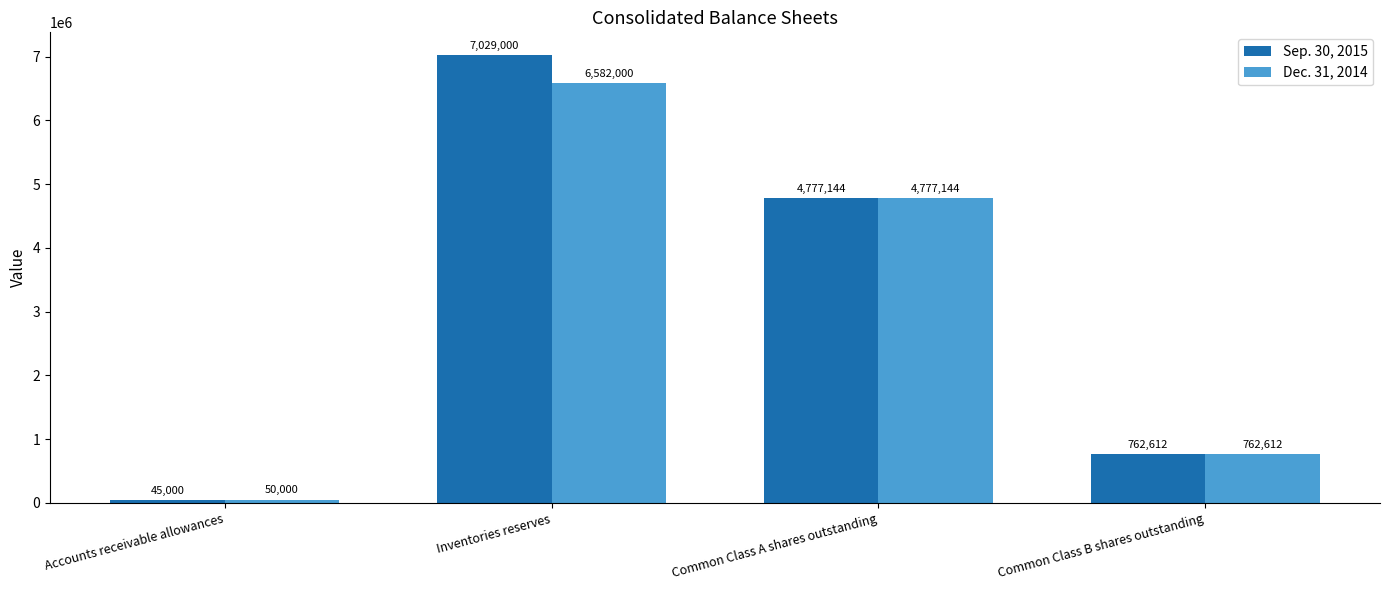

What are all the series names shown in the legend?

Sep. 30, 2015, Dec. 31, 2014